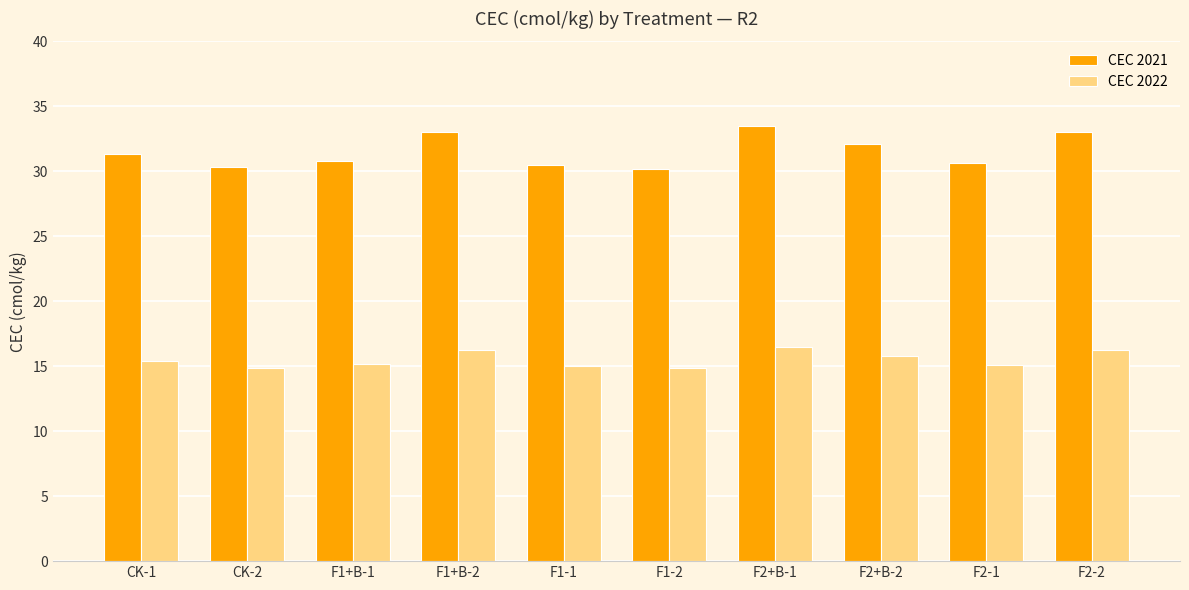

The CEC 2022 series shows 16.5 at F2+B-1. True or false?

True